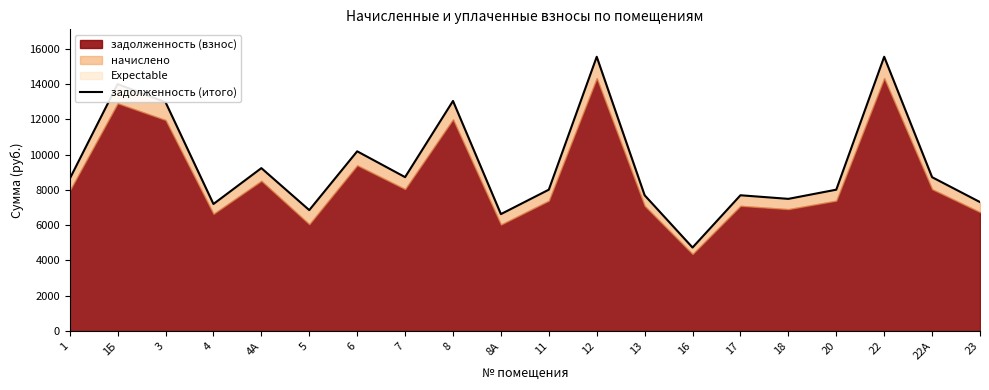

What is the difference between the maximum and minimum values?

10816.0